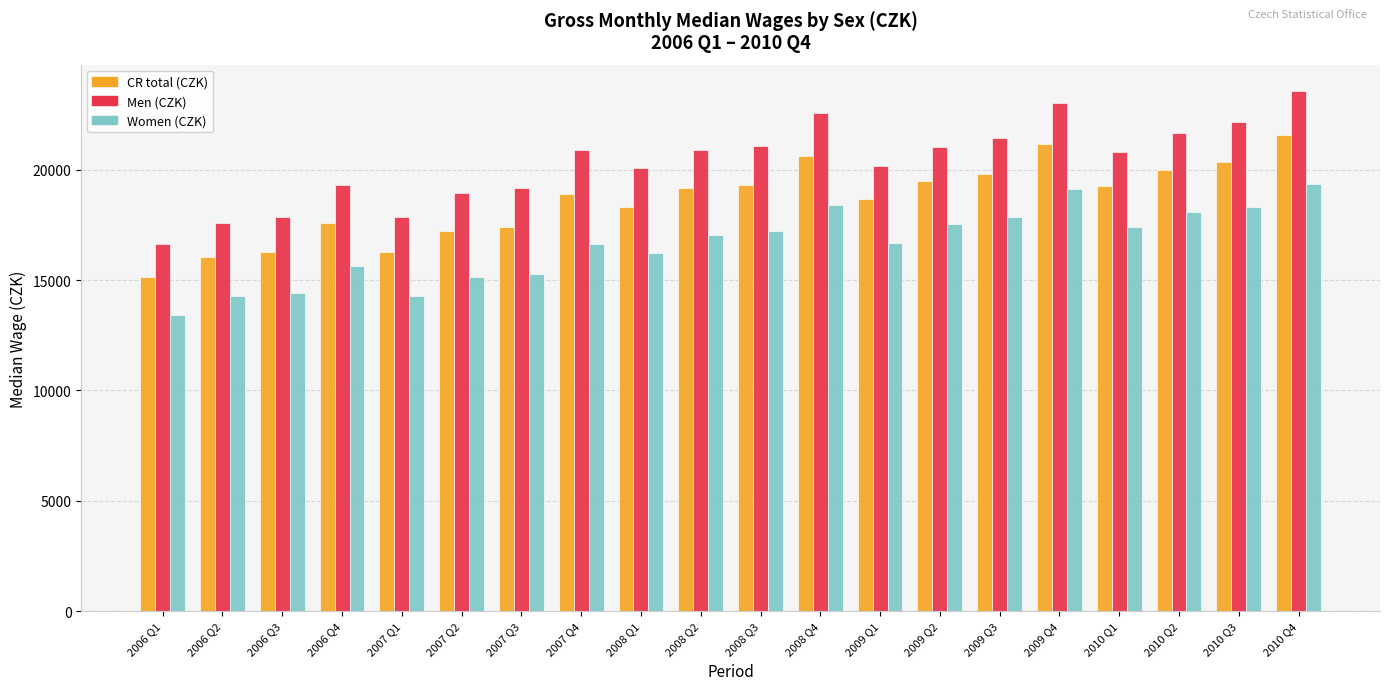

Which category has the highest value across all series?

2010 Q4